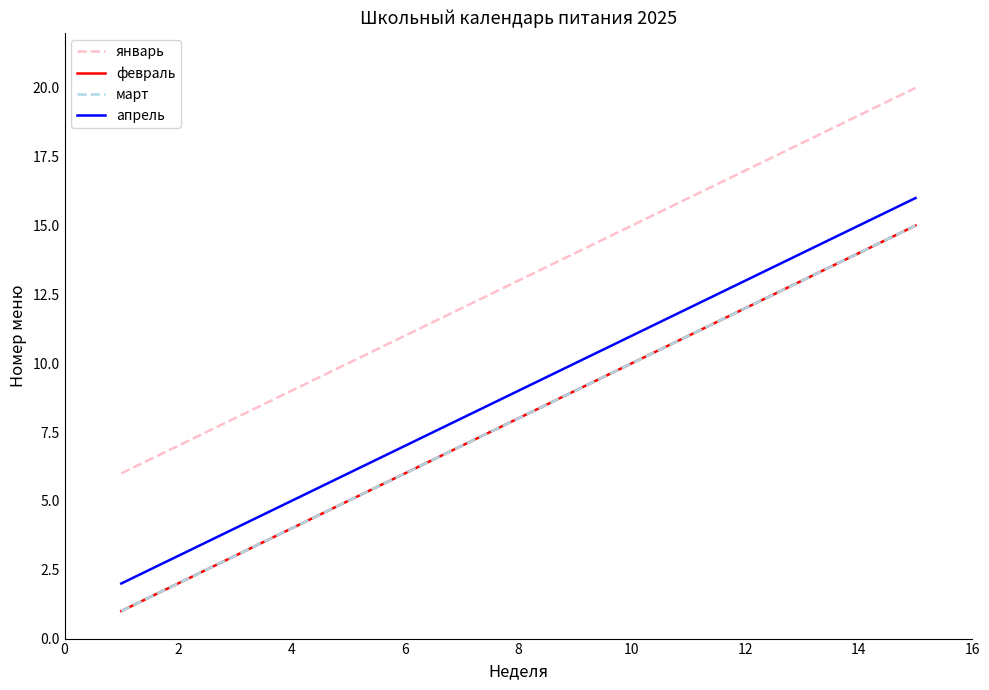

True or false: апрель and январь cross at least once.

False